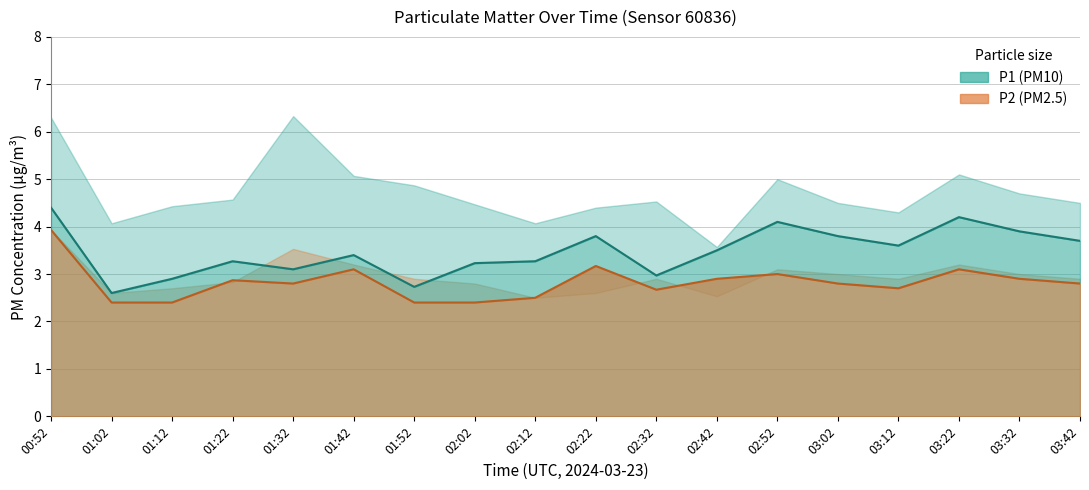

Between 01:42 and 02:32, which series saw the biggest shift?

P2